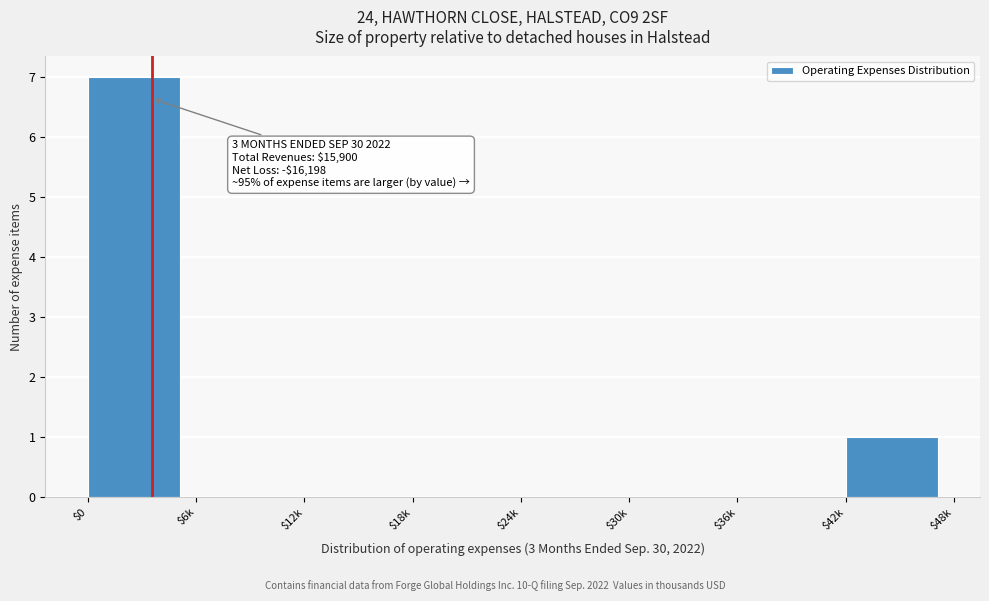

What is the maximum value shown in the chart?

7